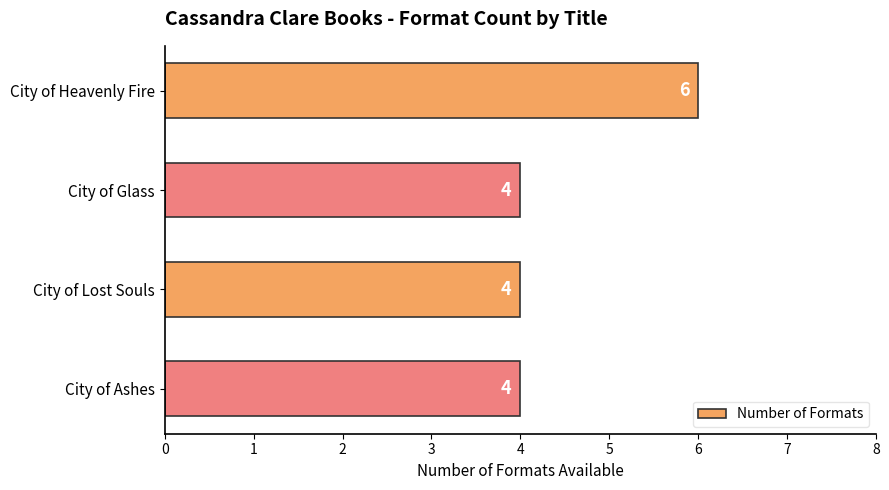

What is the smallest value displayed?

4